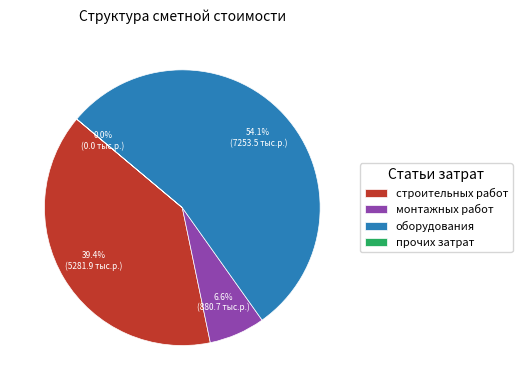

Which slice represents more than half of the pie?

оборудования